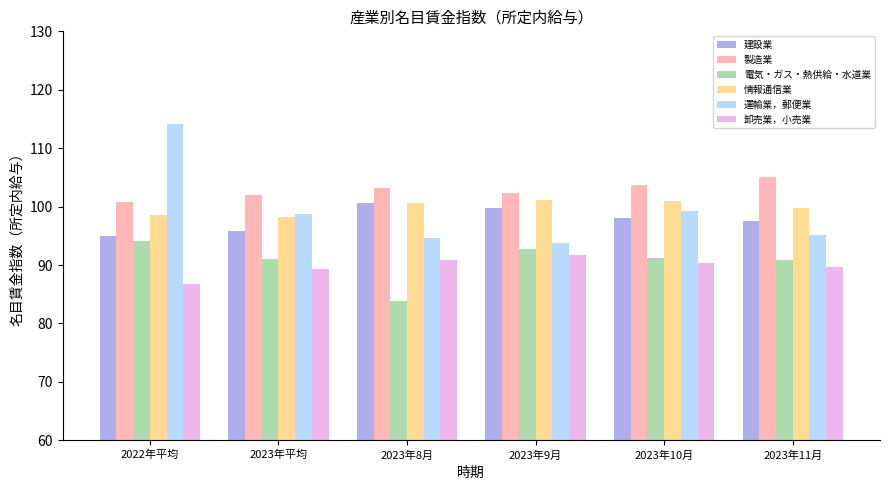

What are all the series names shown in the legend?

建設業, 製造業, 電気・ガス・熱供給・水道業, 情報通信業, 運輸業，郵便業, 卸売業，小売業